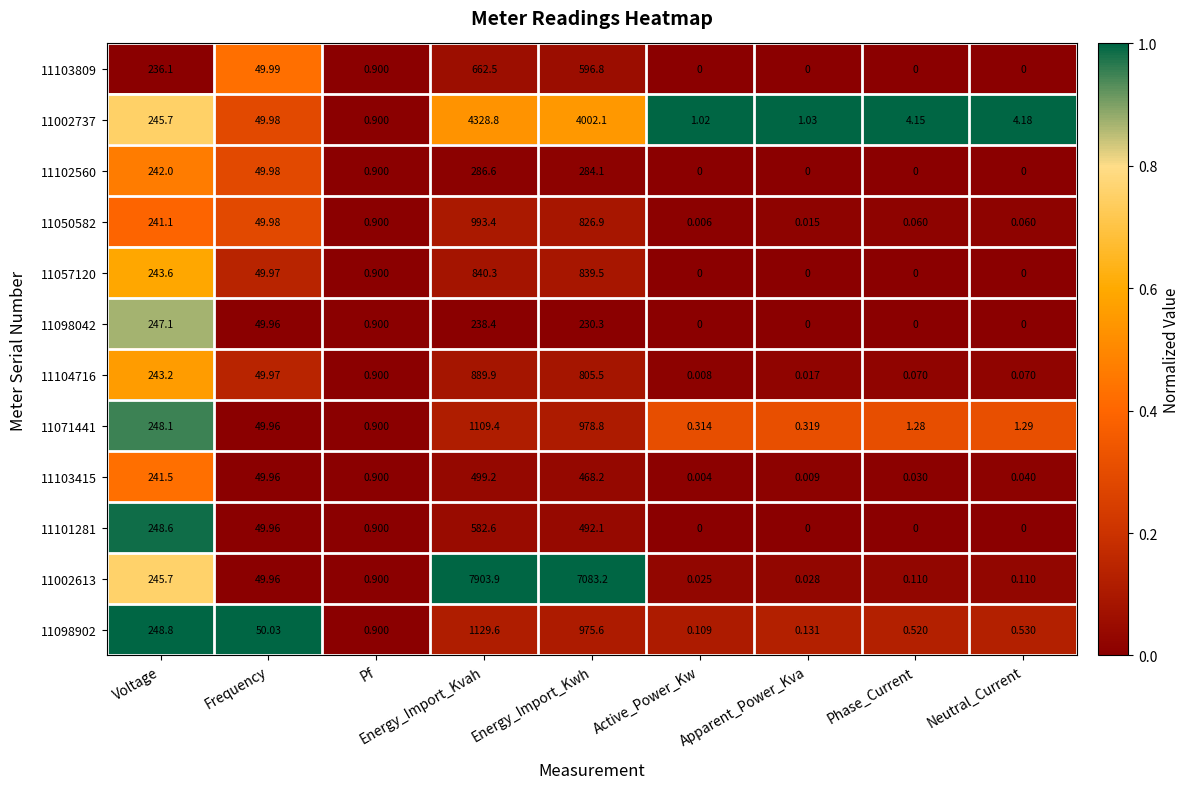

At which label does 11098902 reach its peak?

Energy_Import_Kvah